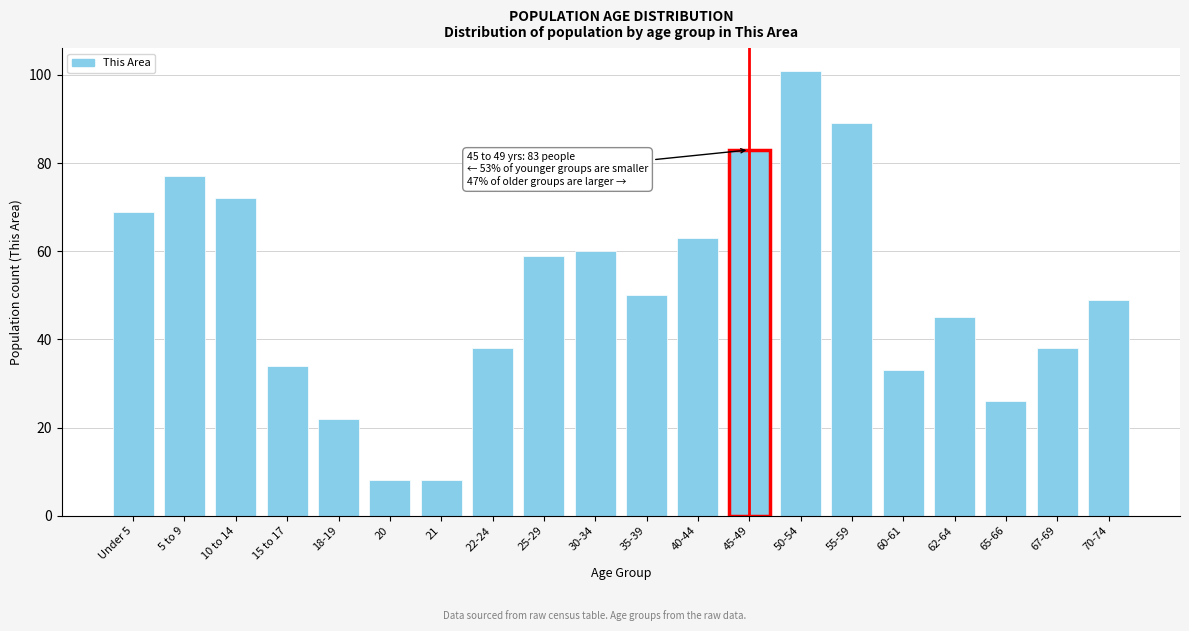

Reading left to right, what are all the values shown in this chart?

Under 5=69	5 to 9=77	10 to 14=72	15 to 17=34	18-19=22	20=8	21=8	22-24=38	25-29=59	30-34=60	35-39=50	40-44=63	45-49=83	50-54=101	55-59=89	60-61=33	62-64=45	65-66=26	67-69=38	70-74=49